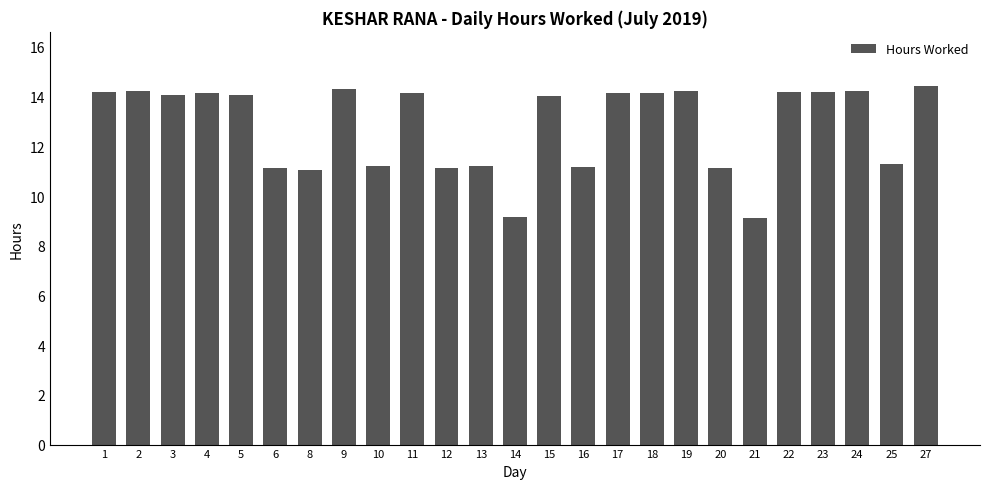

What is the average value?

12.8